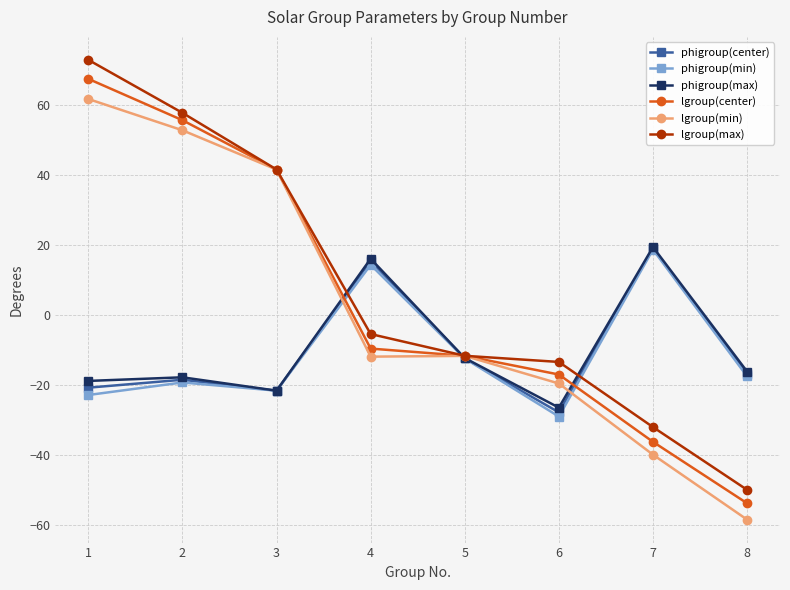

Is it true that phigroup(max) equals -25.5 at 8?

False